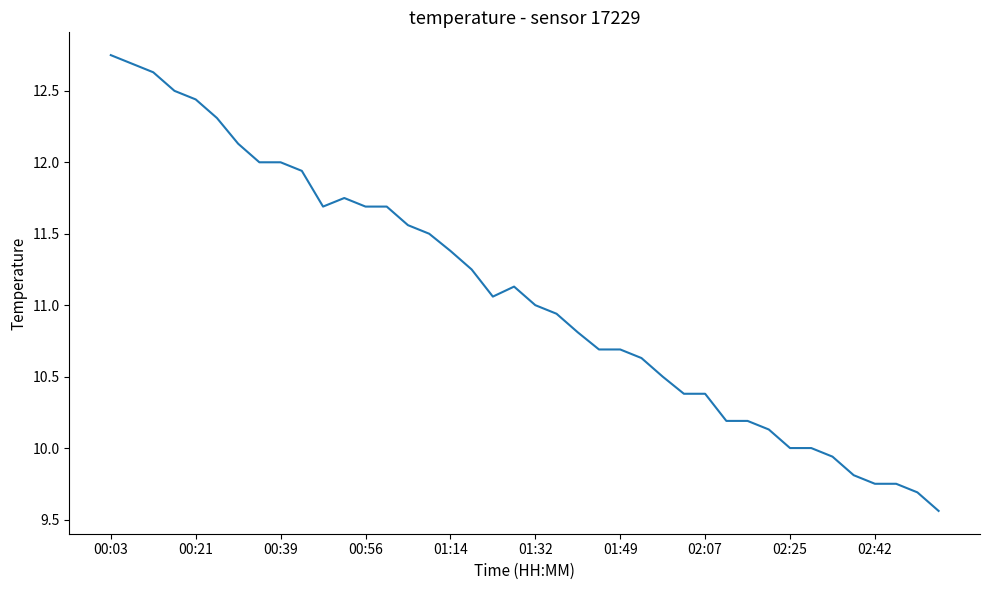

What is the difference between the maximum and minimum values?

3.2